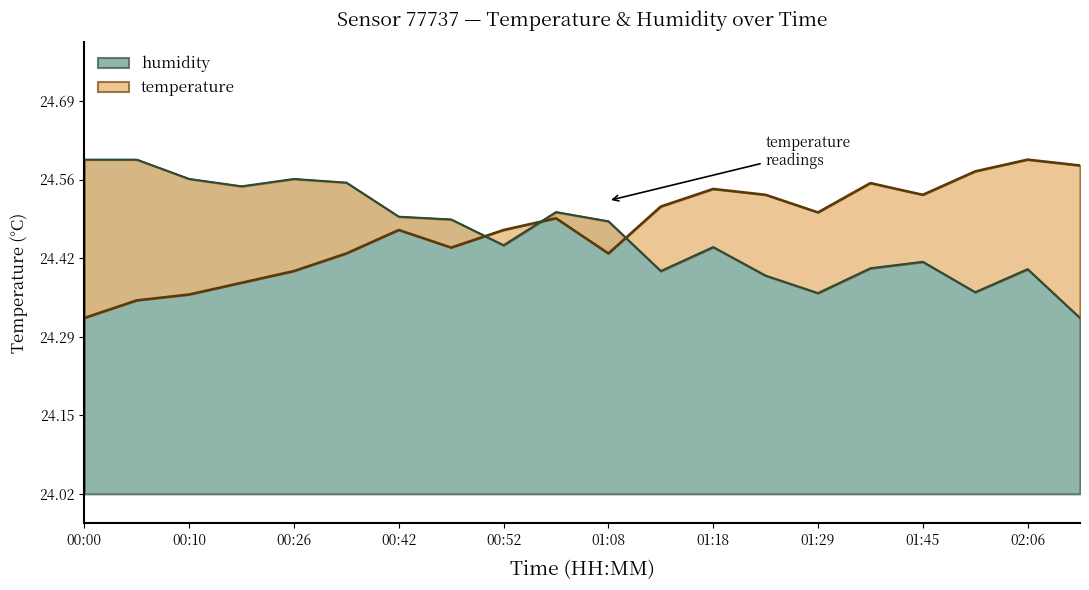

Is the value of temperature at 01:24 greater than the value of humidity at 00:47?

Yes